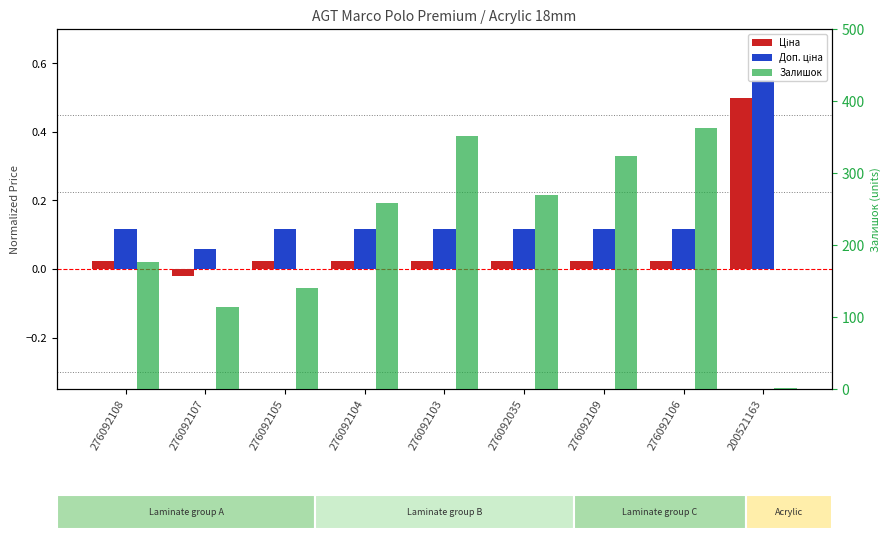

Is it true that Ціна equals 0.0 at 276092035?

False